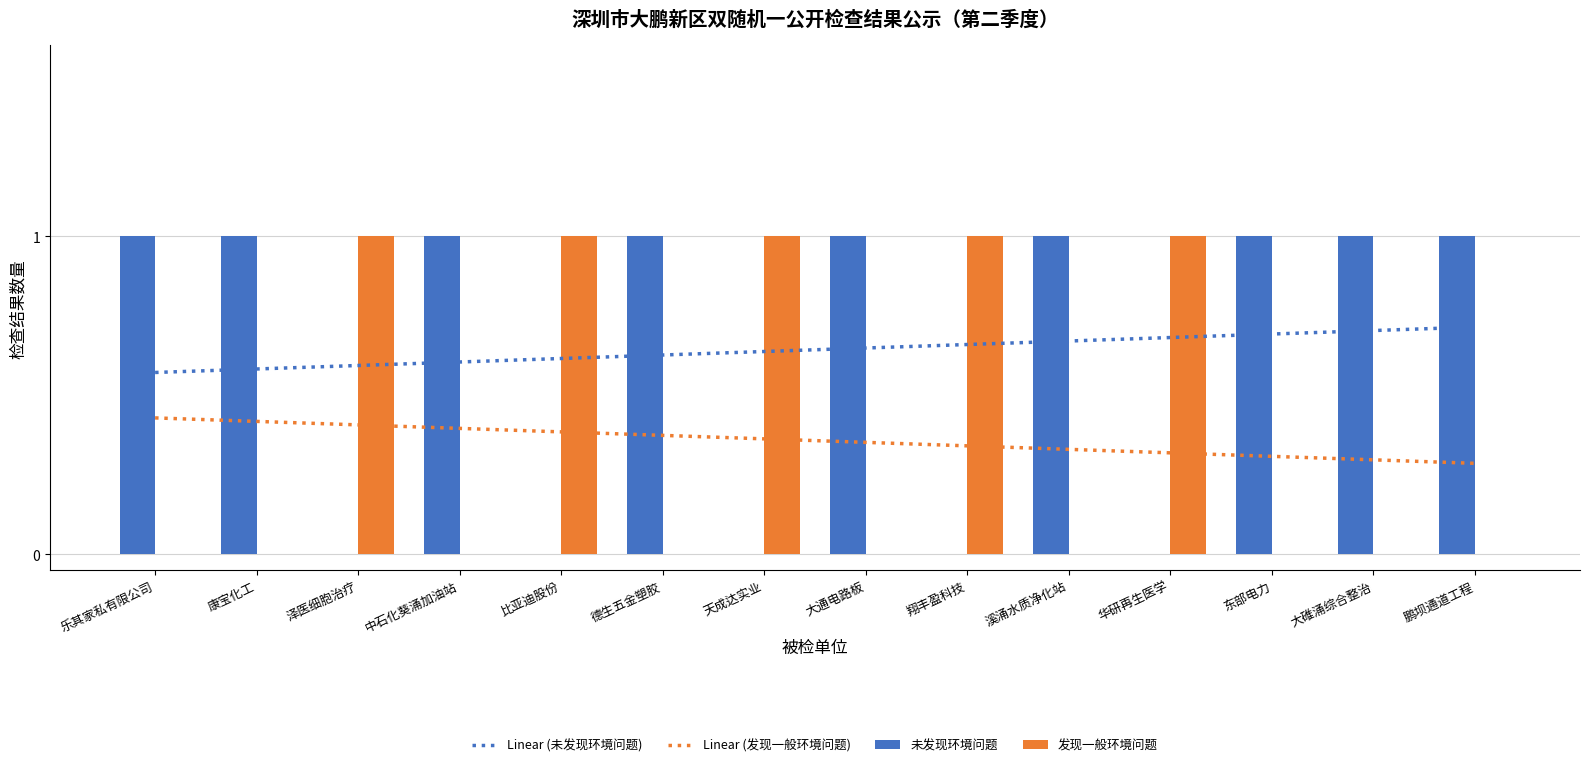

Which series has the largest total across all categories?

未发现环境问题